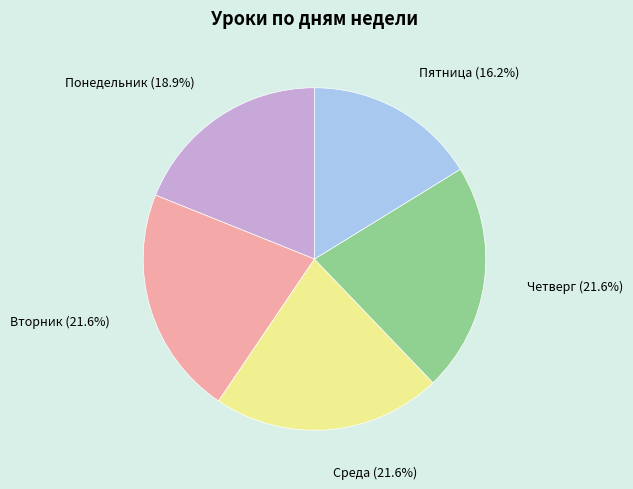

To the nearest percent, what is the difference between the largest and smallest slice percentages?

5%